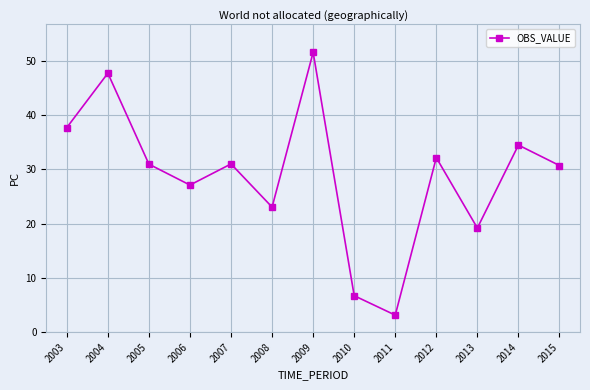

How many interior local peaks (higher than both neighbors) does the data have?

5